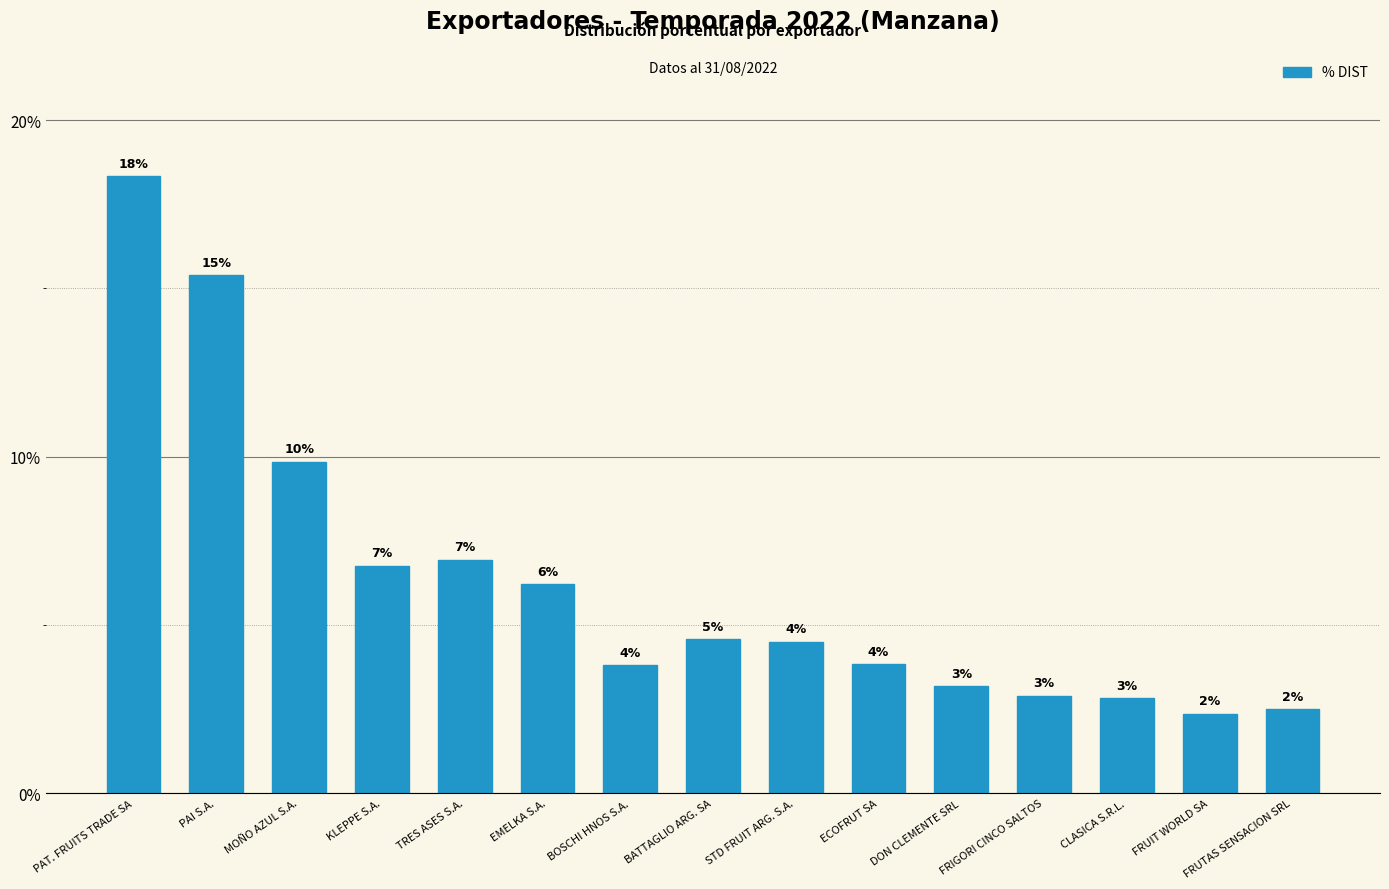

What is the sum of all values?

0.9